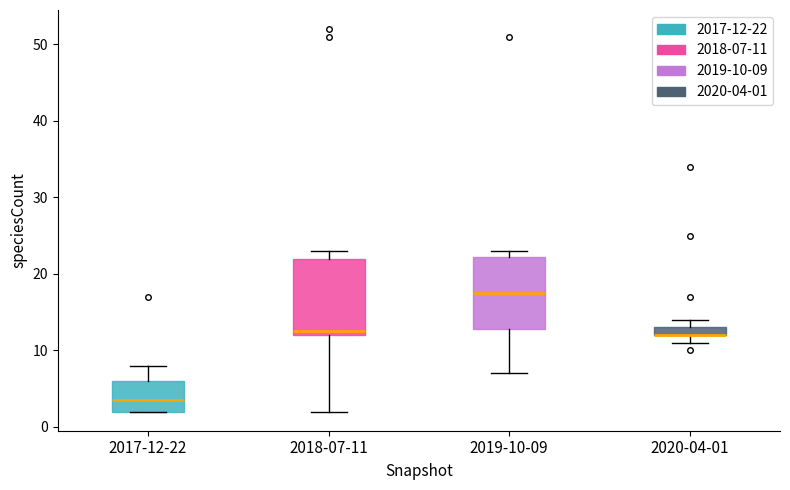

Where does the lower whisker of the box for 2019-10-09 end on the y-axis? The values are not printed on the chart, so give them approximately, as read against the axis.

7